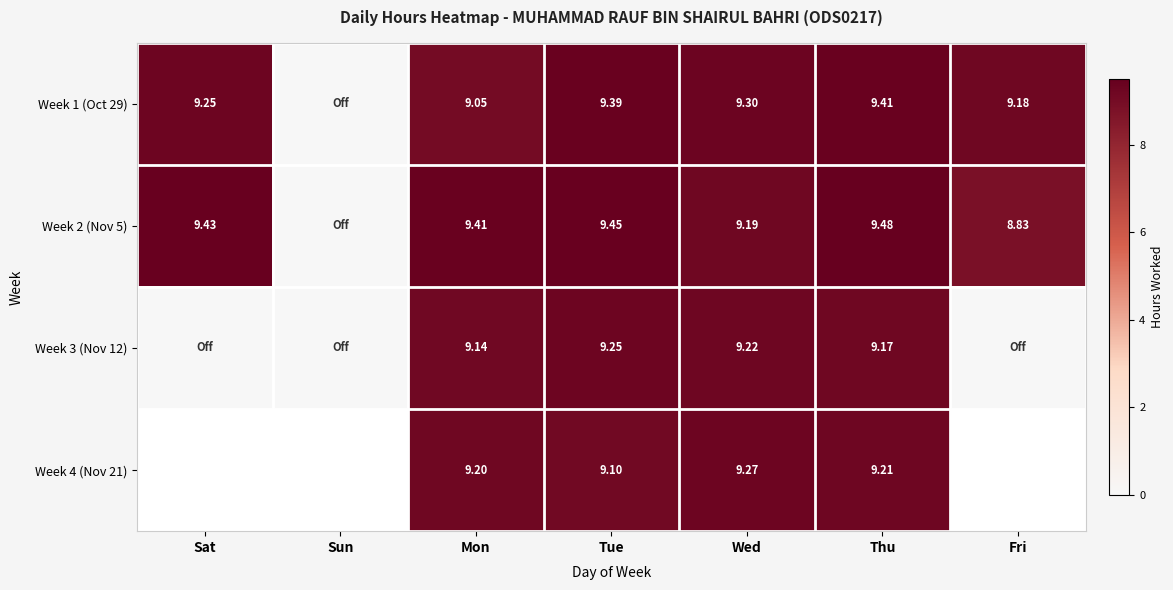

How many data points in Week 1 (Oct 29) are less than 9?

1